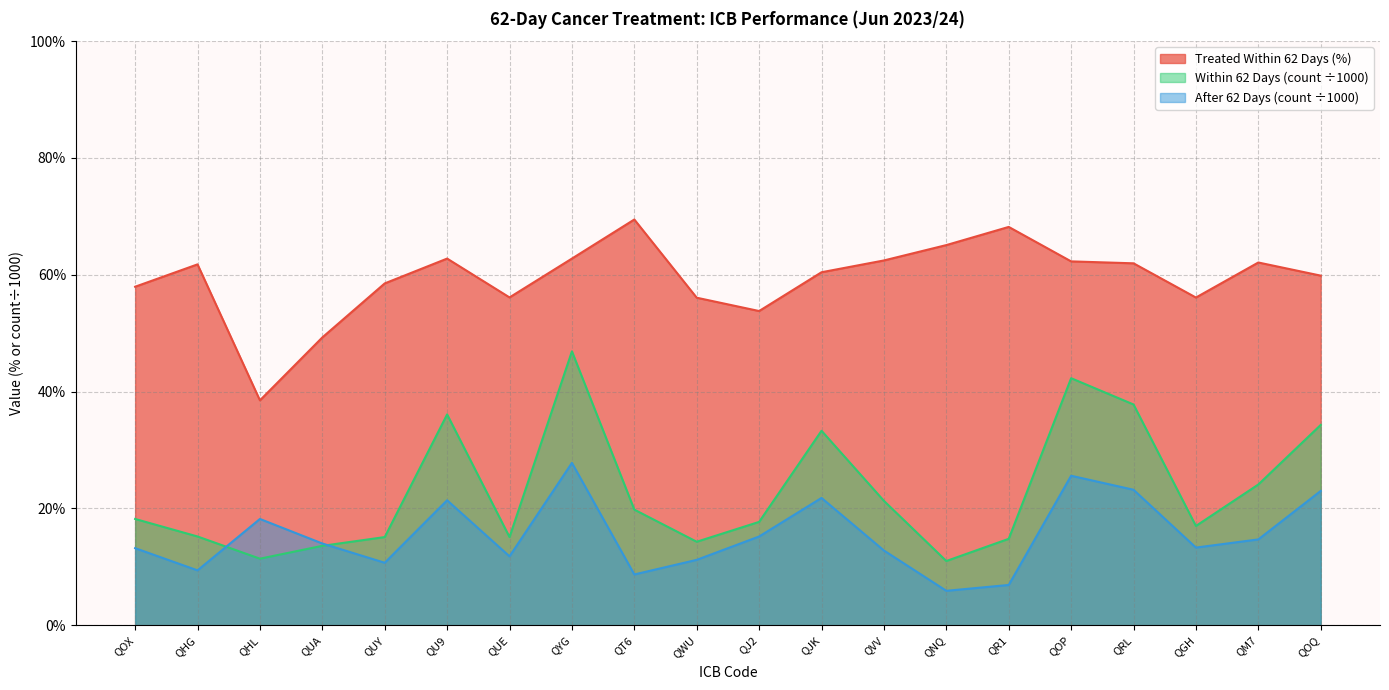

How many data points does each series have?

20